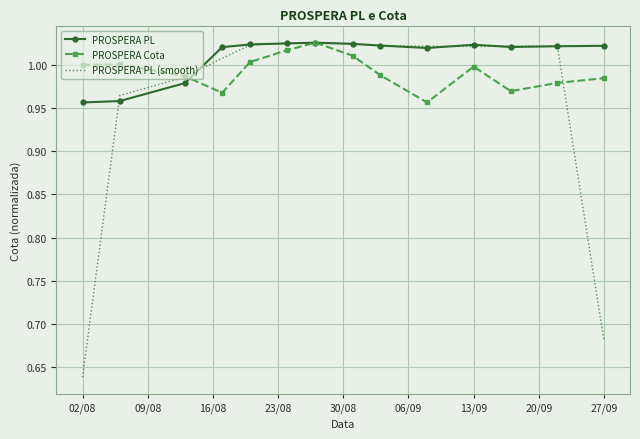

Which series has the largest total across all categories?

PROSPERA PL